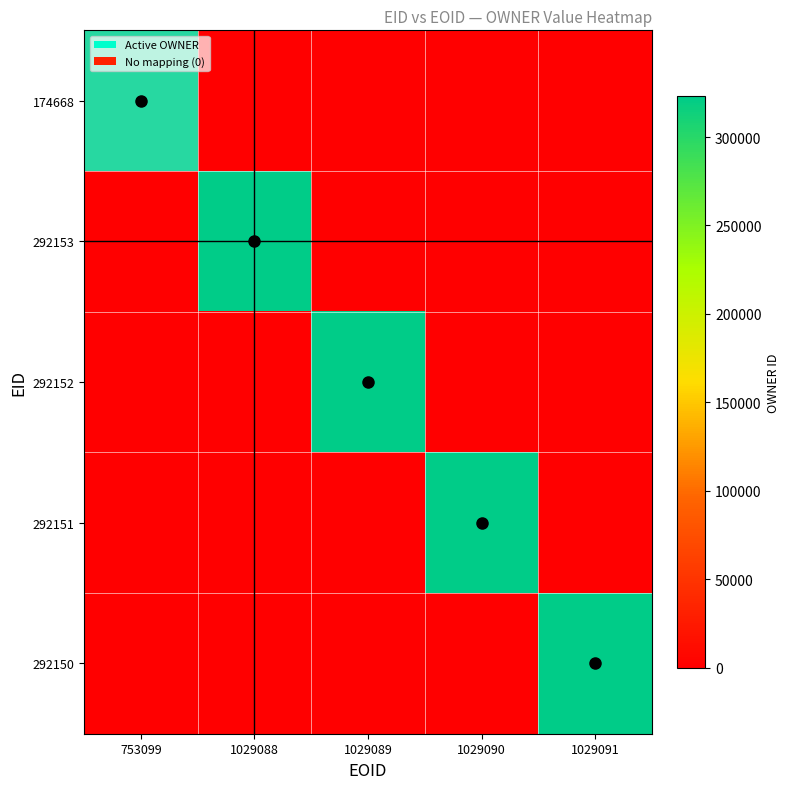

The value of 292153 at 1029088 is 323006.0. True or false?

True